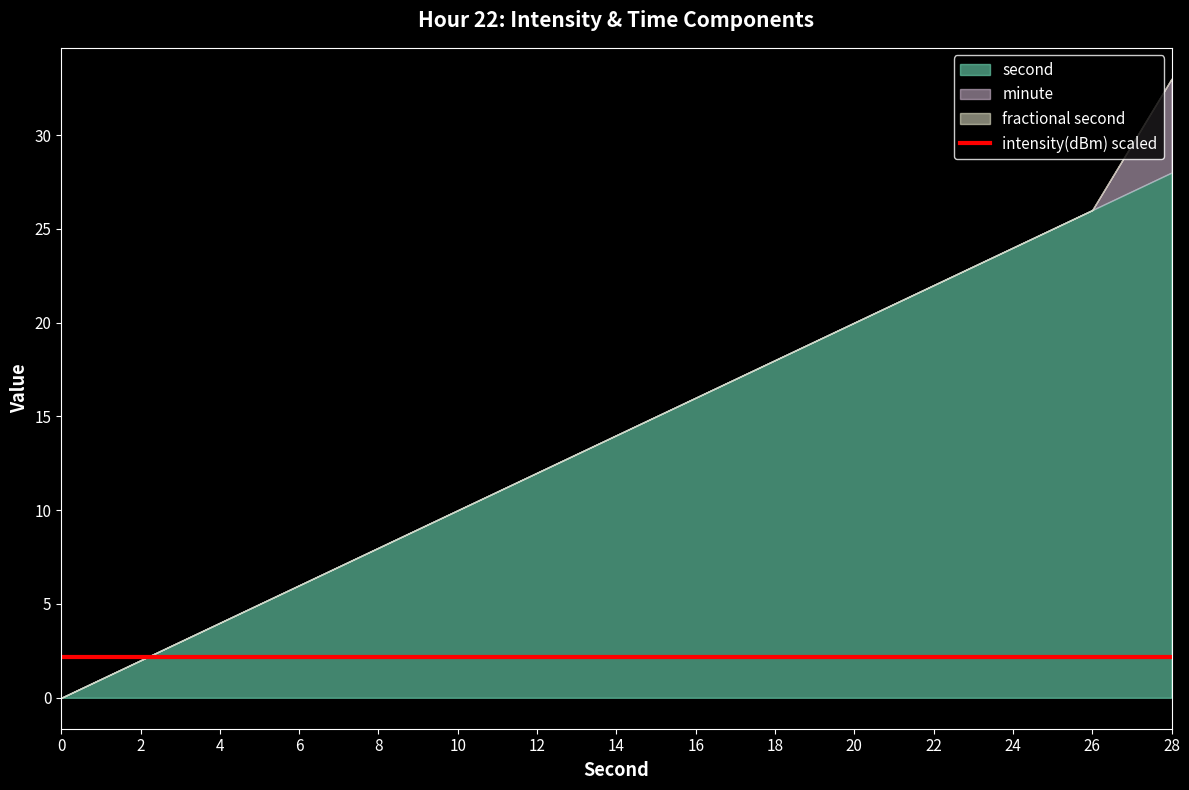

Rank the series at 18 from lowest to highest value.

intensity(dBm), minute, second